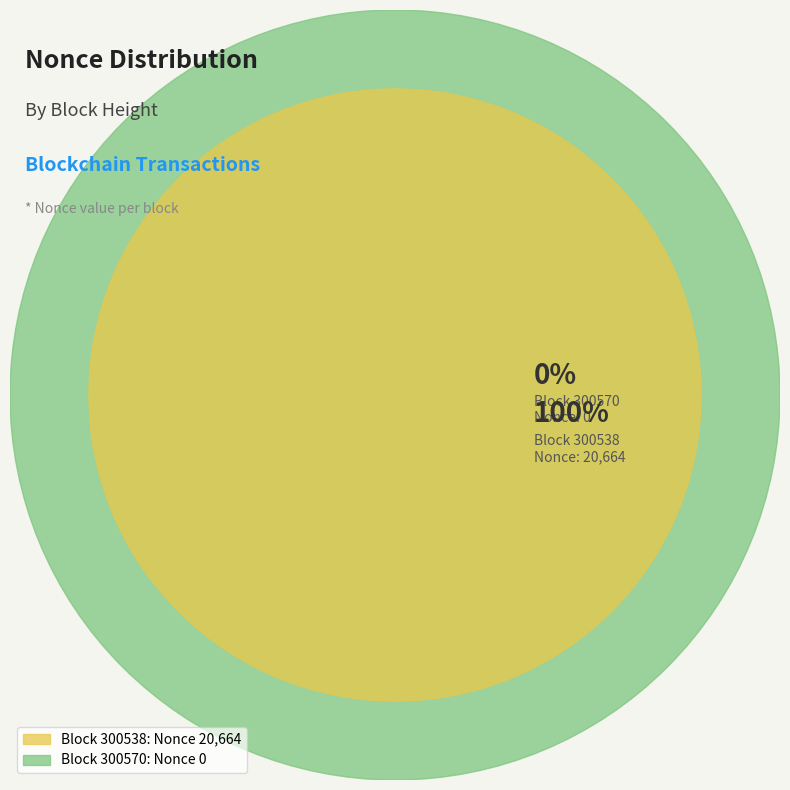

What is the largest slice in the pie chart?

300538